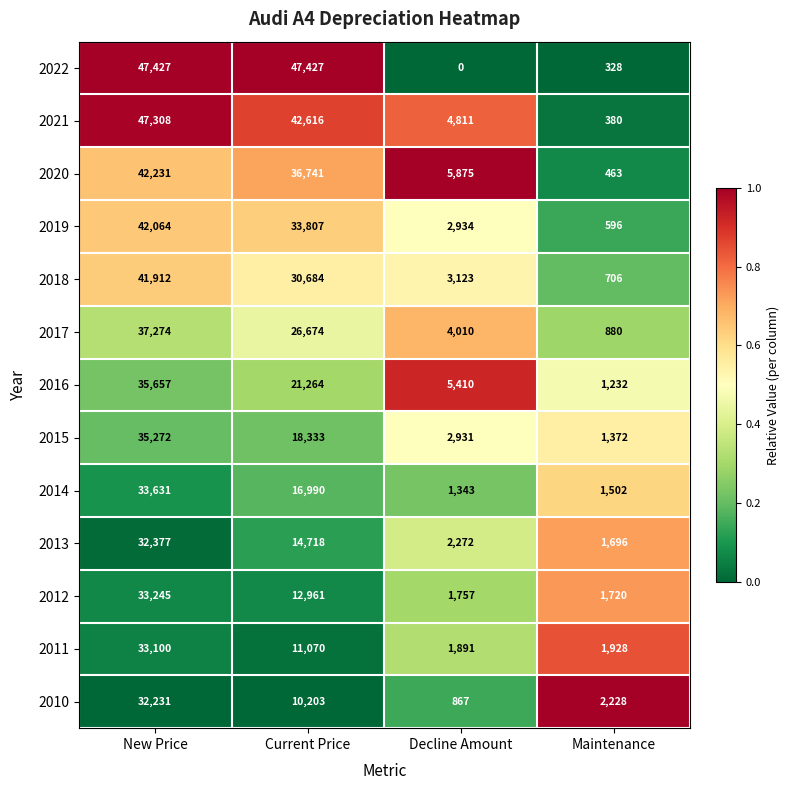

True or false: 2011 has a value of 4320 at Current Price.

False